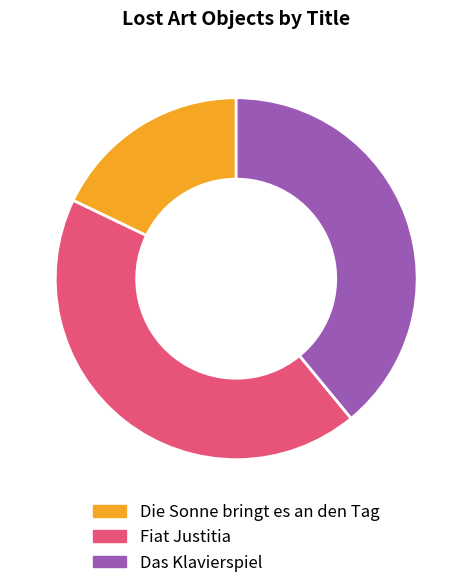

How many segments does this pie chart have?

3